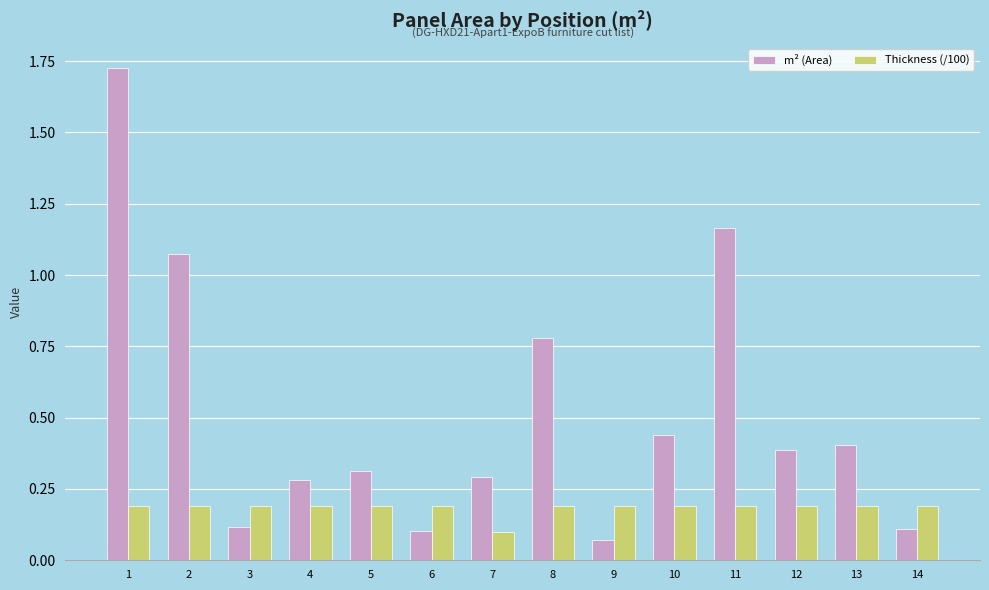

At which label is Thickness (/100) closest to 0?

7